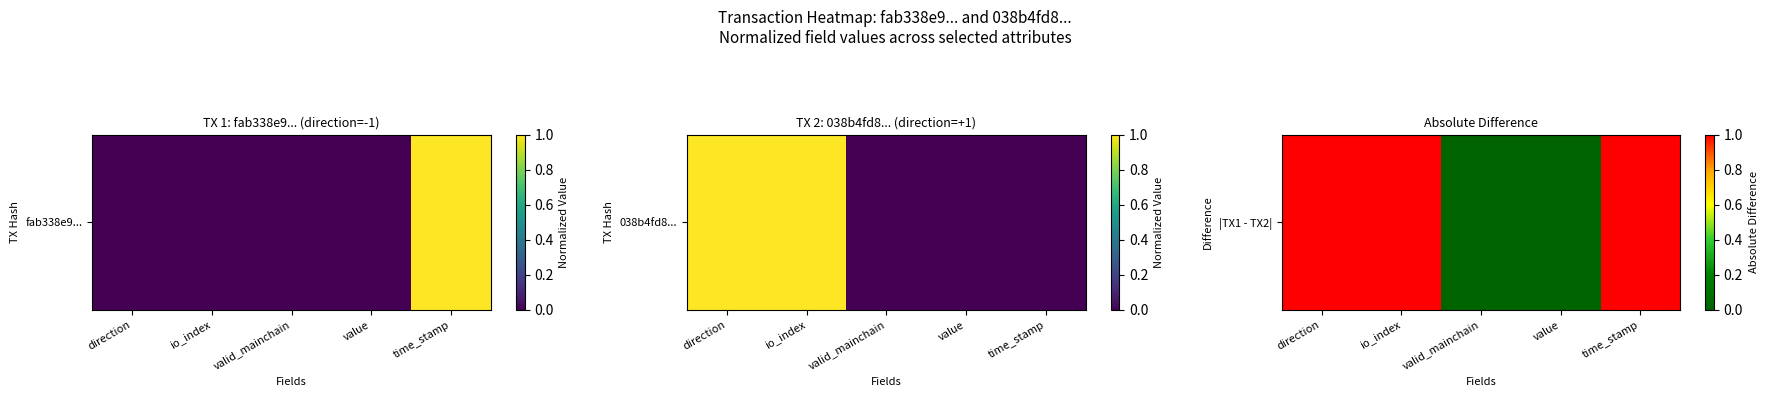

Rank the categories by value from lowest to highest.

valid_mainchain, value, direction, io_index, time_stamp